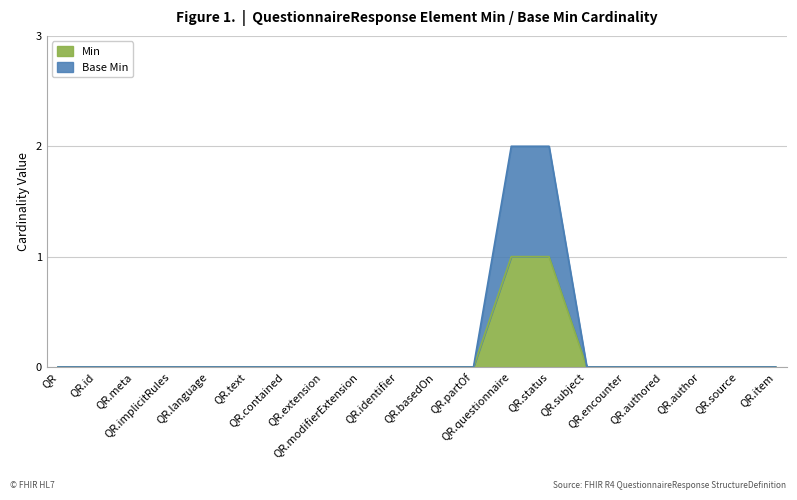

Does the chart display data point markers on the line(s)?

No